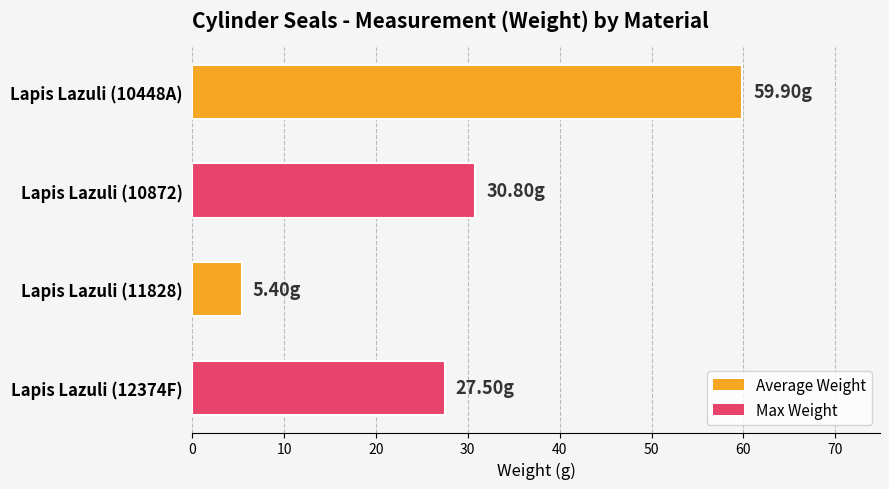

Rank the categories by value from highest to lowest.

Lapis Lazuli (10448A), Lapis Lazuli (10872), Lapis Lazuli (12374F), Lapis Lazuli (11828)